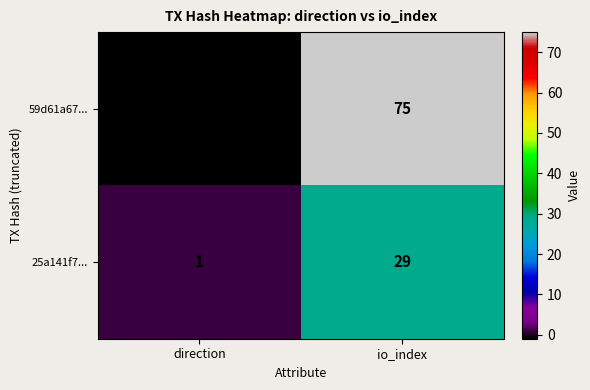

List the series in order of their overall mean, highest first.

59d61a67..., 25a141f7...